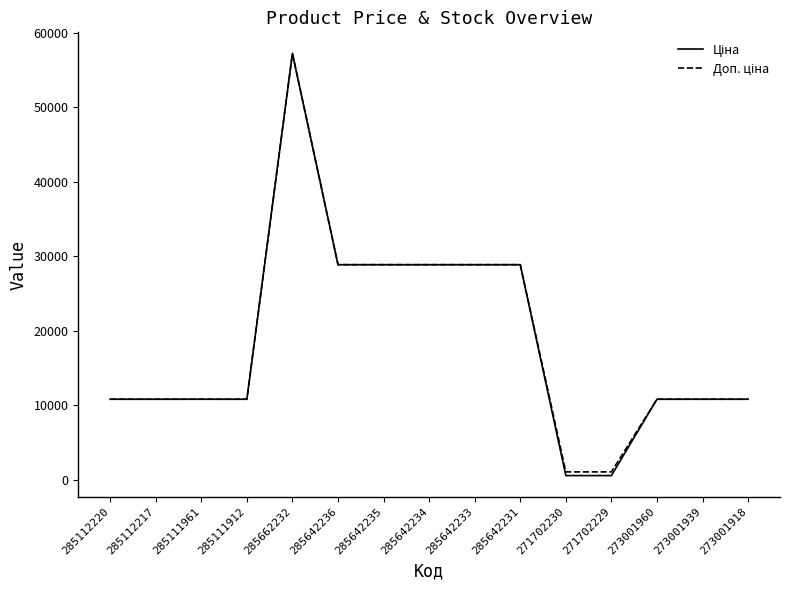

What is the maximum value shown in the chart?

57235.5